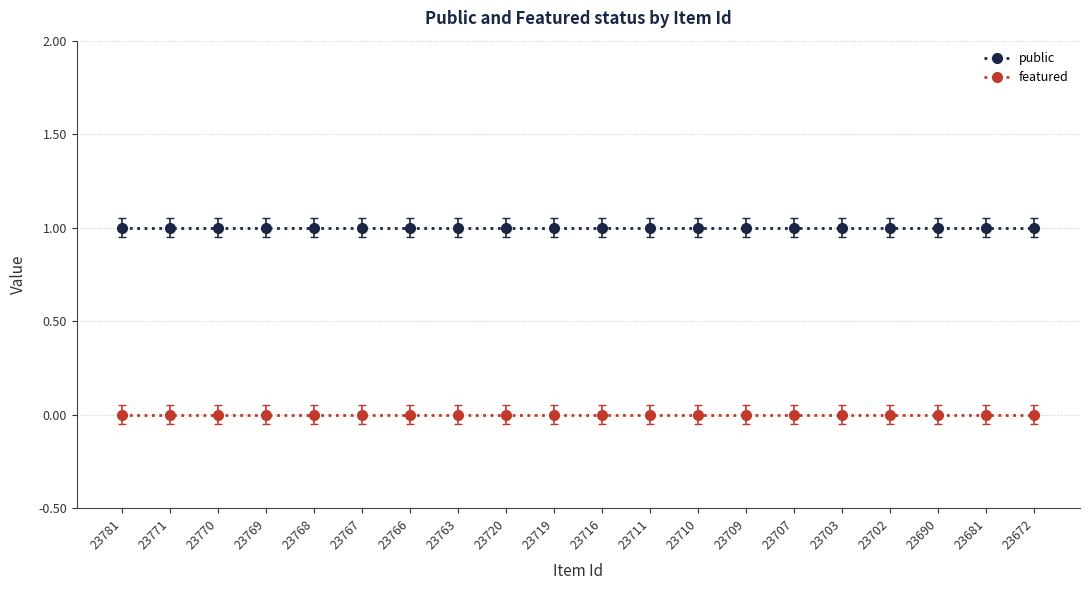

Does the chart display data point markers on the line(s)?

Yes